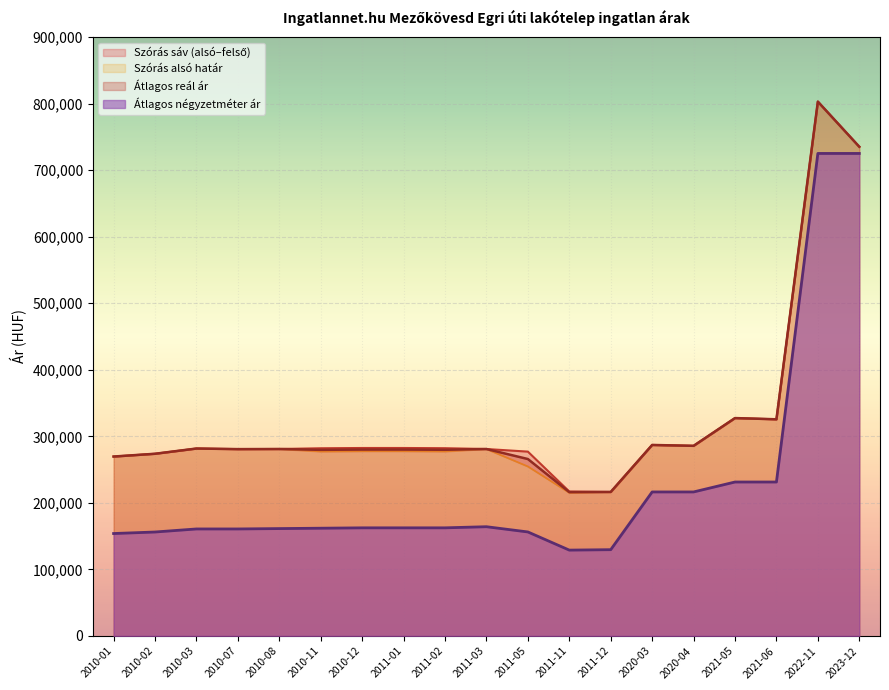

At which label is Atlagos negyzetmeter ar closest to 427012?

2021-05